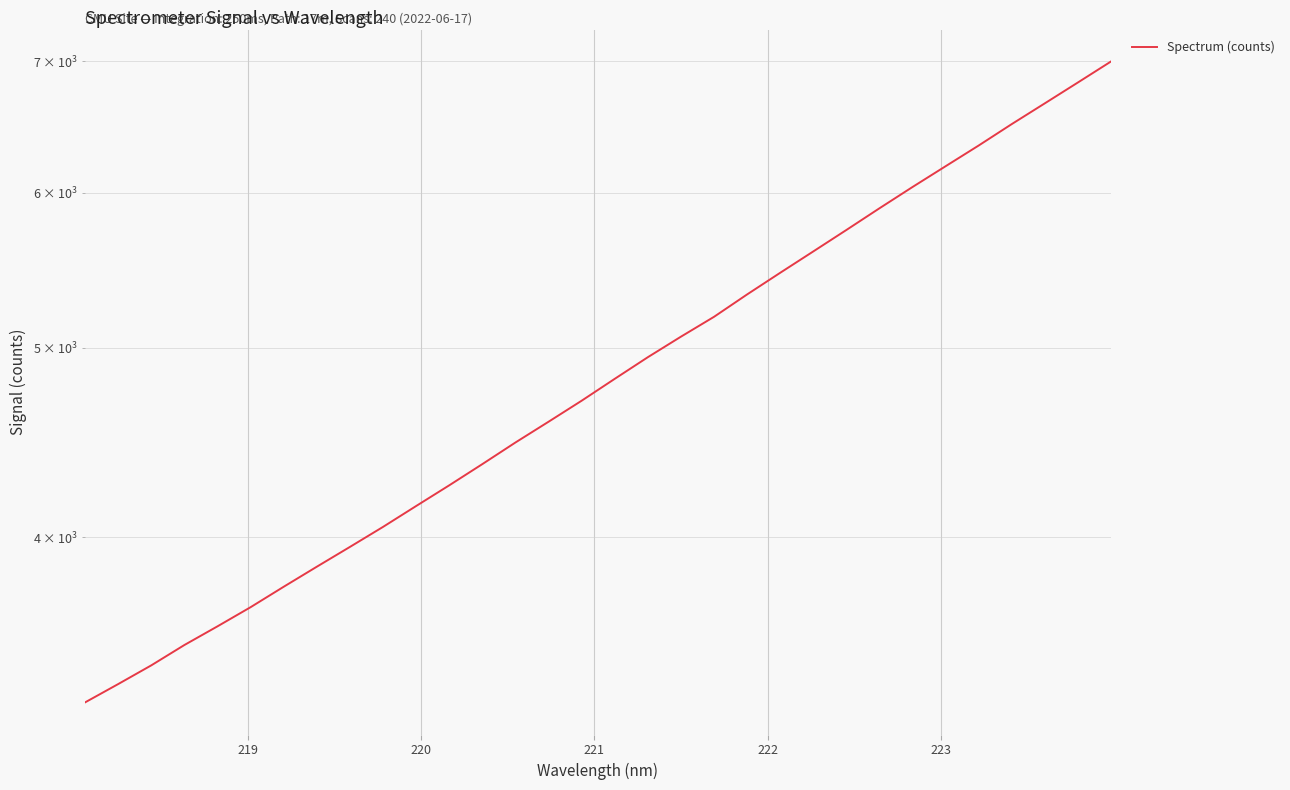

True or false: the data has more than 0 interior local peaks.

False